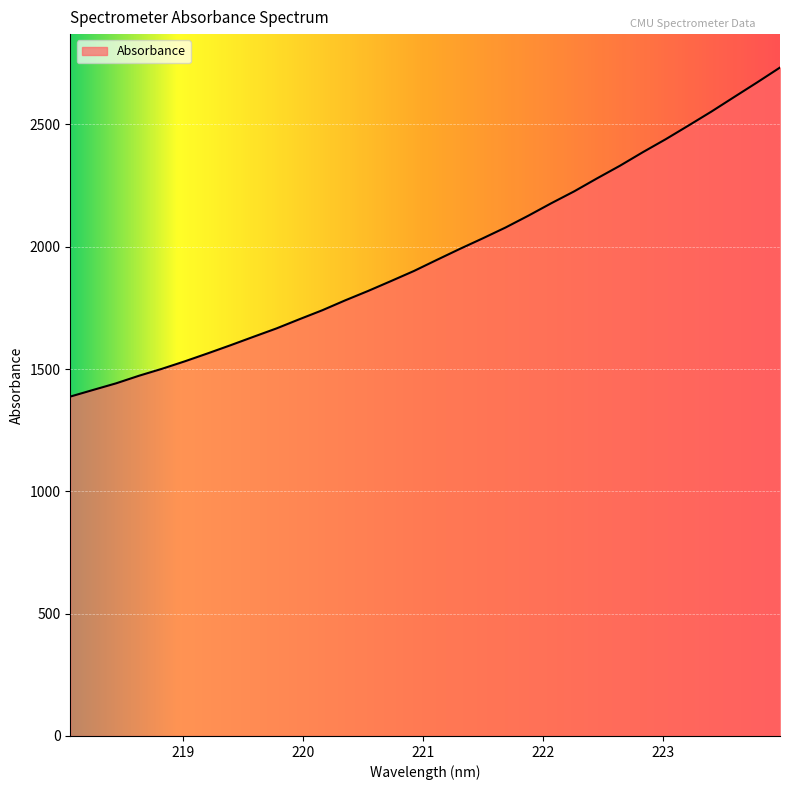

What is the difference between the maximum and minimum values?

1345.2